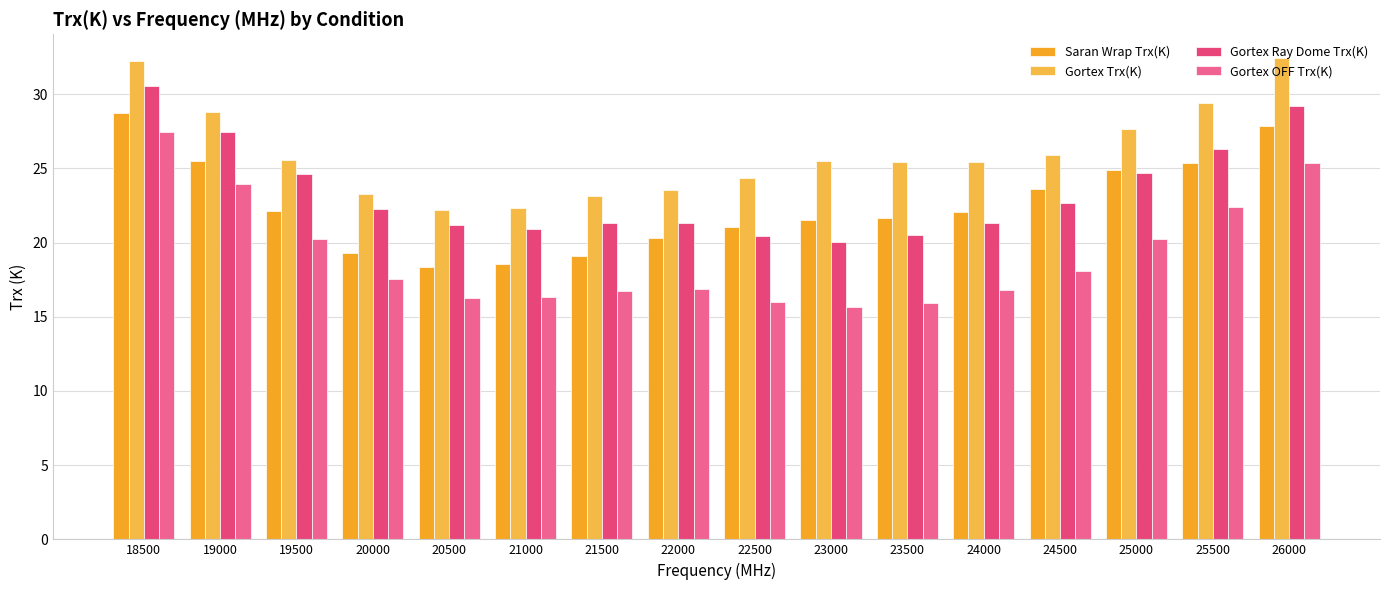

Between 22500 and 24500, which series saw the biggest shift?

Saran Wrap Trx(K)